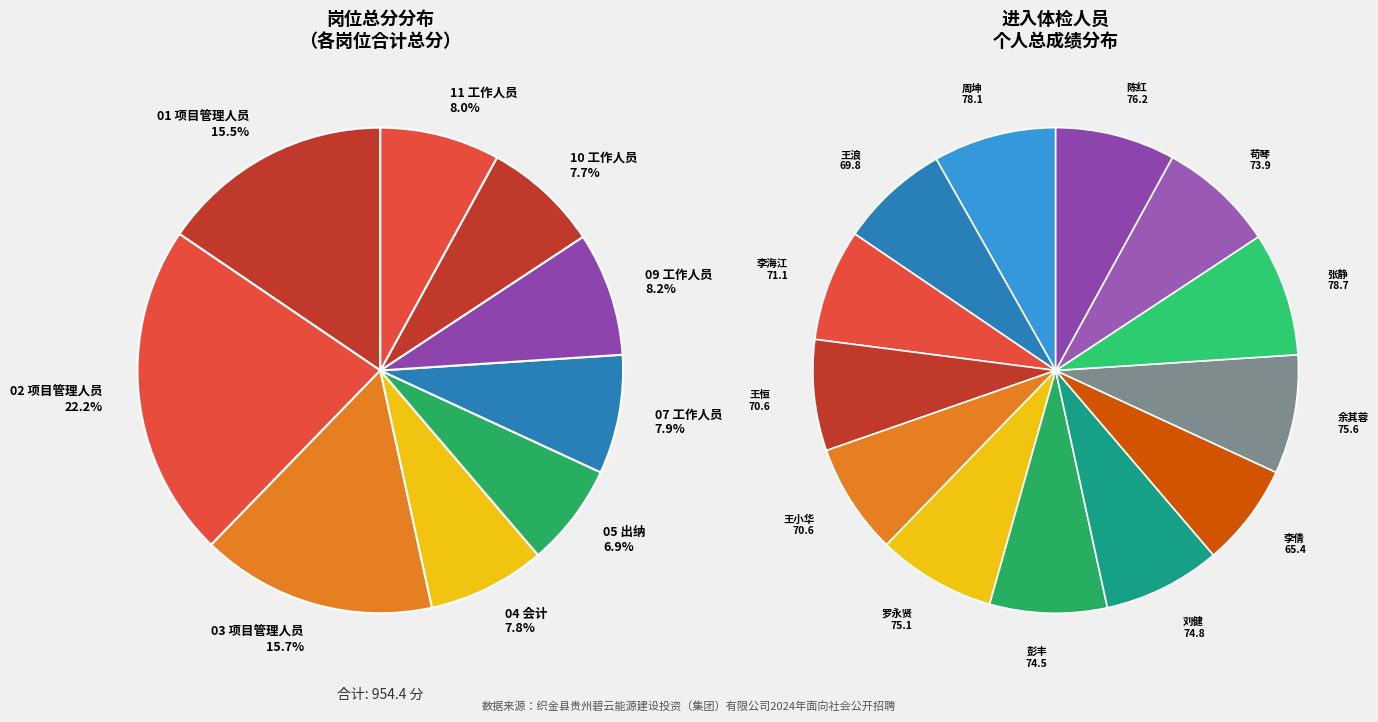

Does 刘健 represent more than half of the total?

No